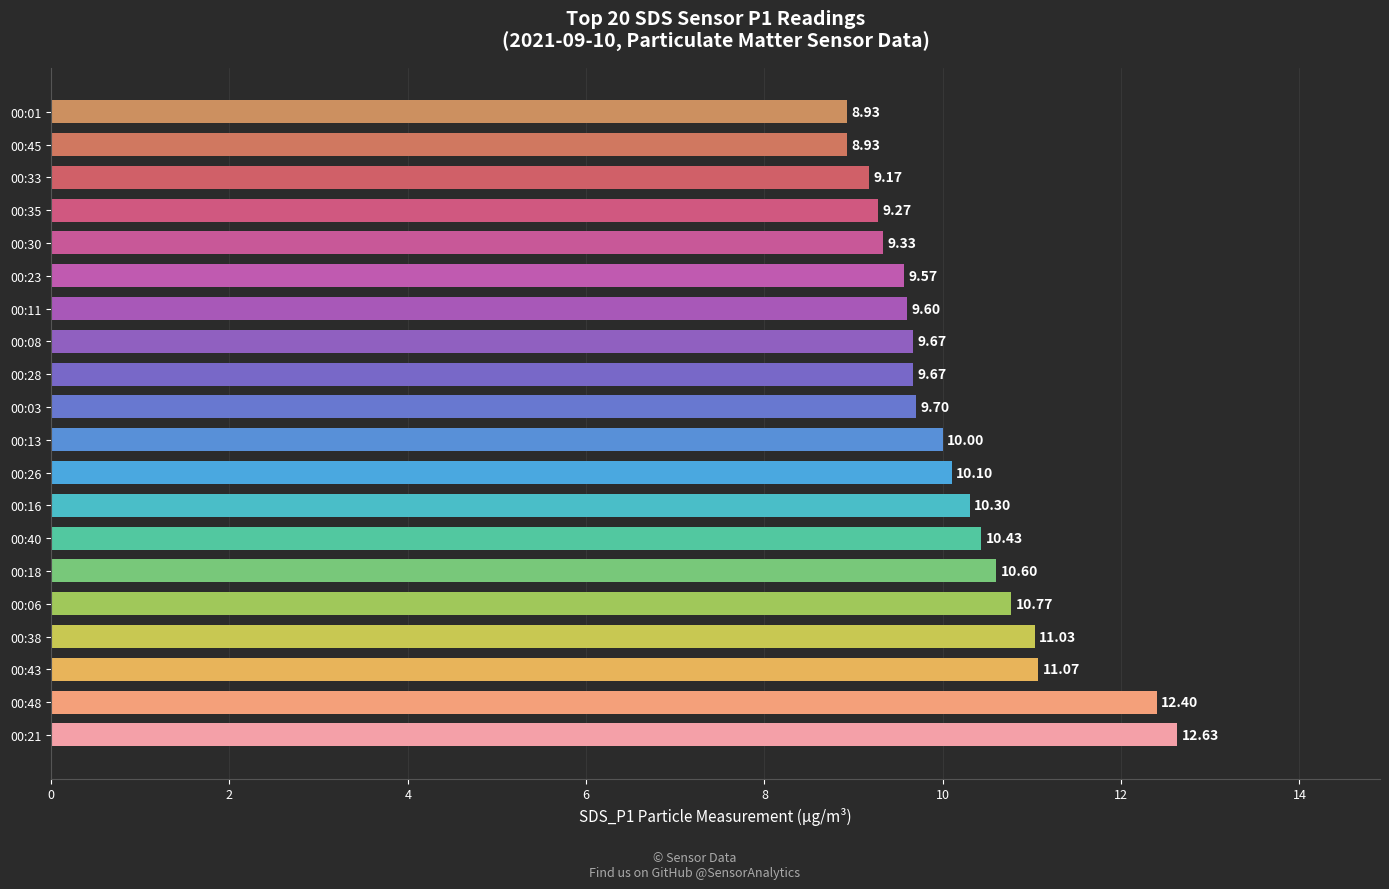

Between 00:06 and 00:33, which is larger?

00:06